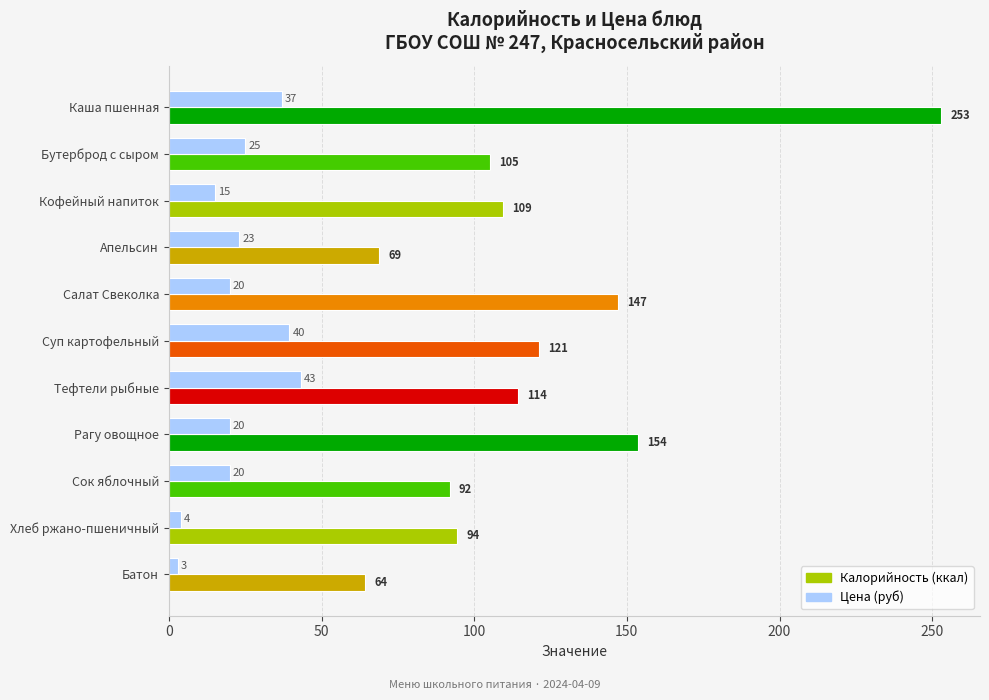

What value does the Цена (руб) series have at Тефтели рыбные?

43.3